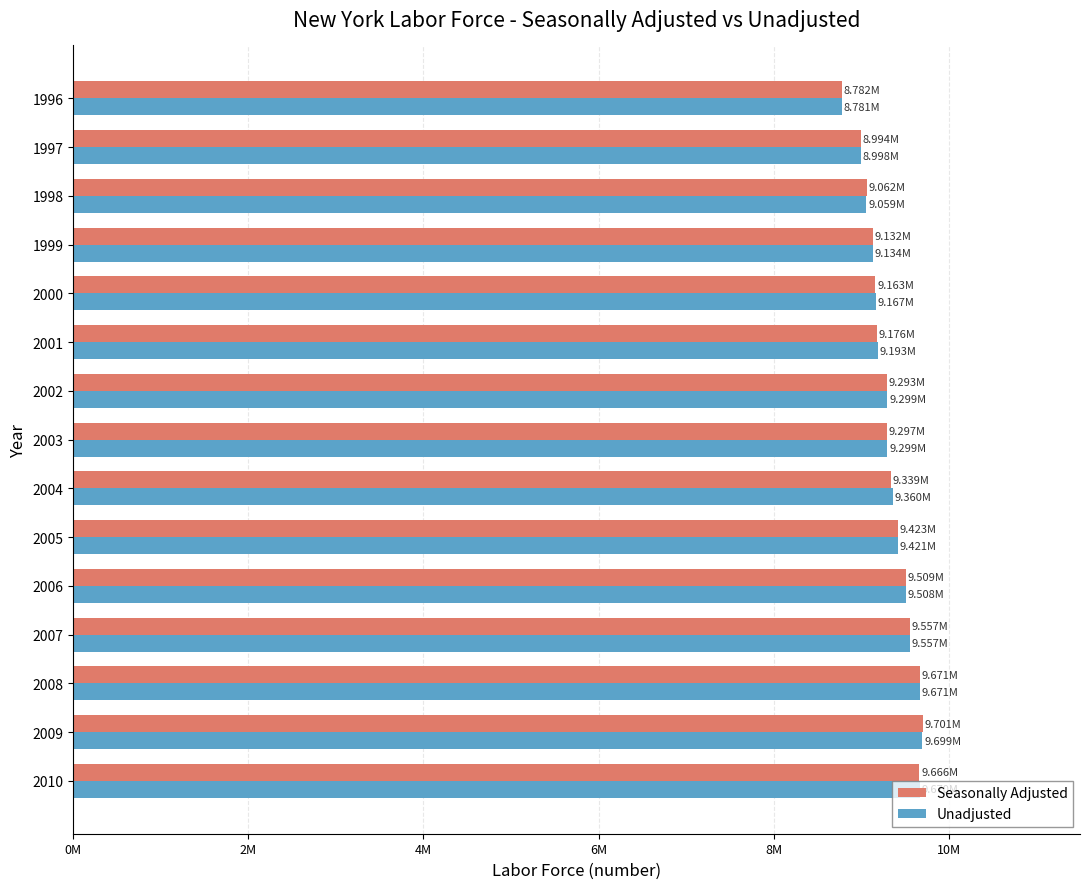

What are all the series names shown in the legend?

Seasonally Adjusted, Unadjusted